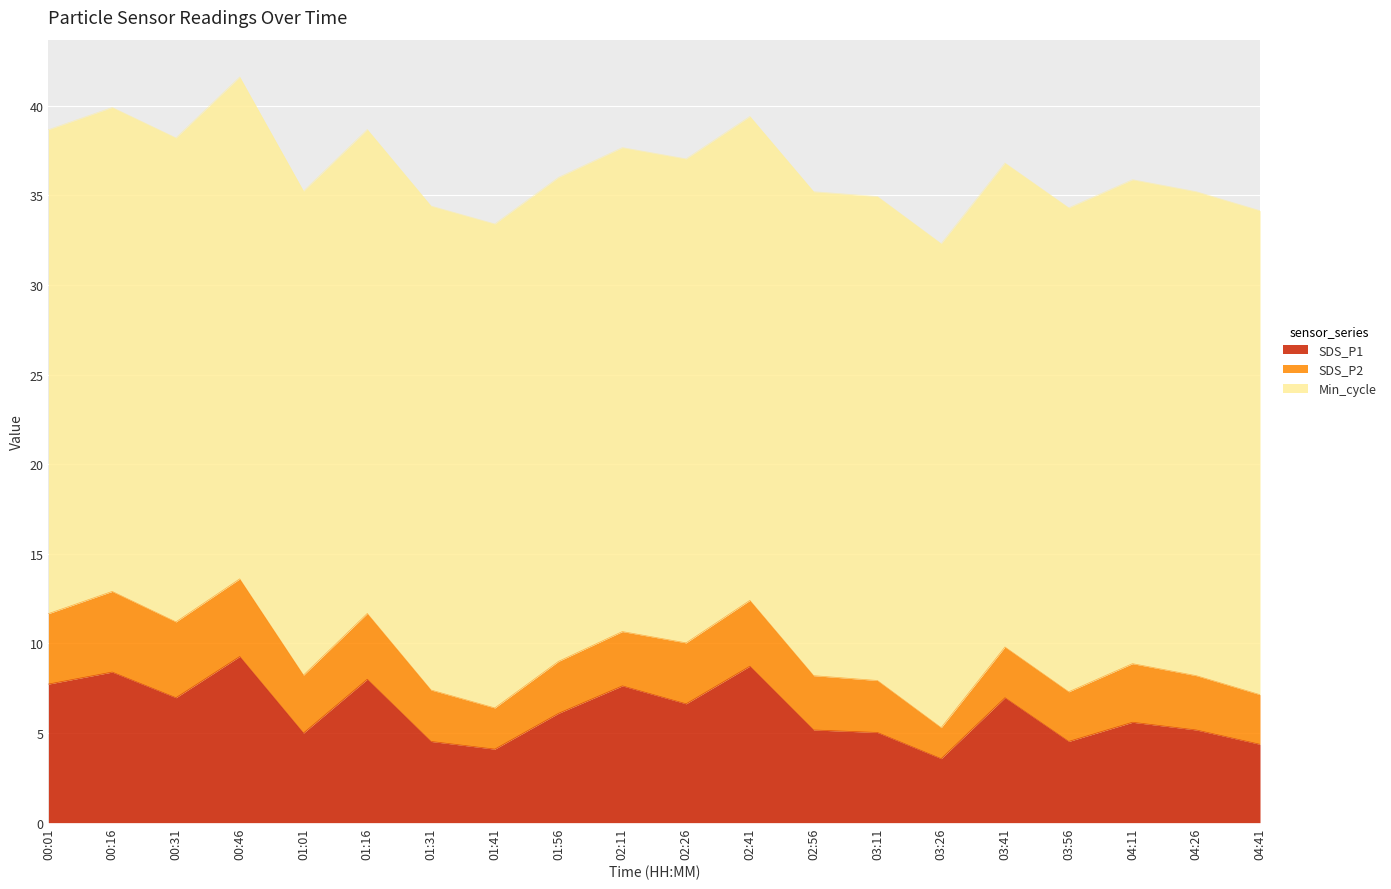

True or false: Min_cycle and SDS_P2 intersect in this chart.

False